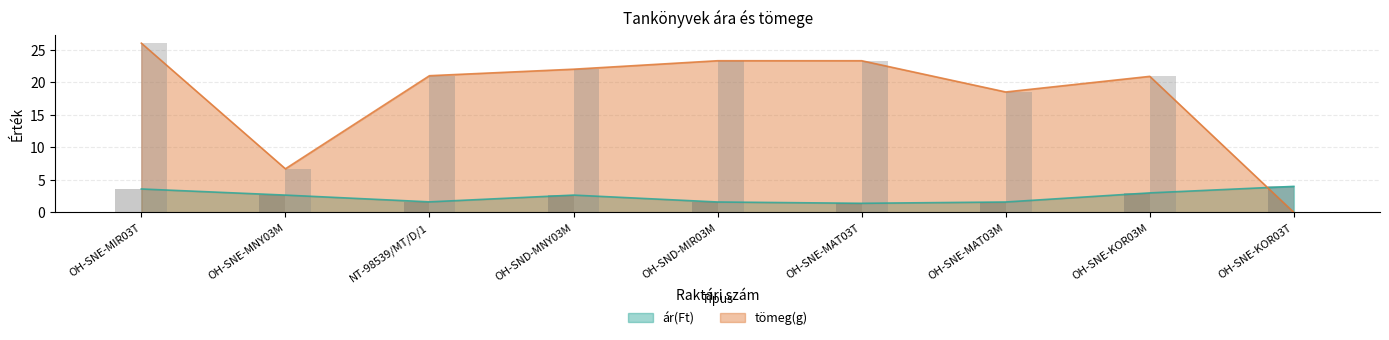

Is it true that ár(Ft) equals 2.7 at OH-SND-MNY03M?

True